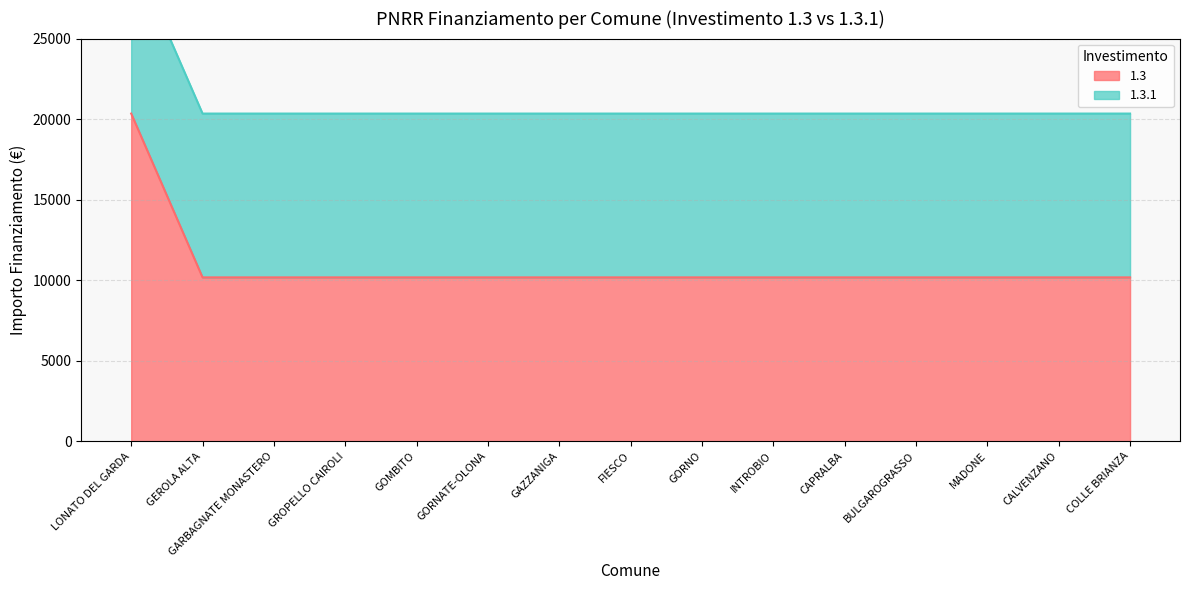

The chart shows a value of 10172 at GEROLA ALTA. True or false?

True